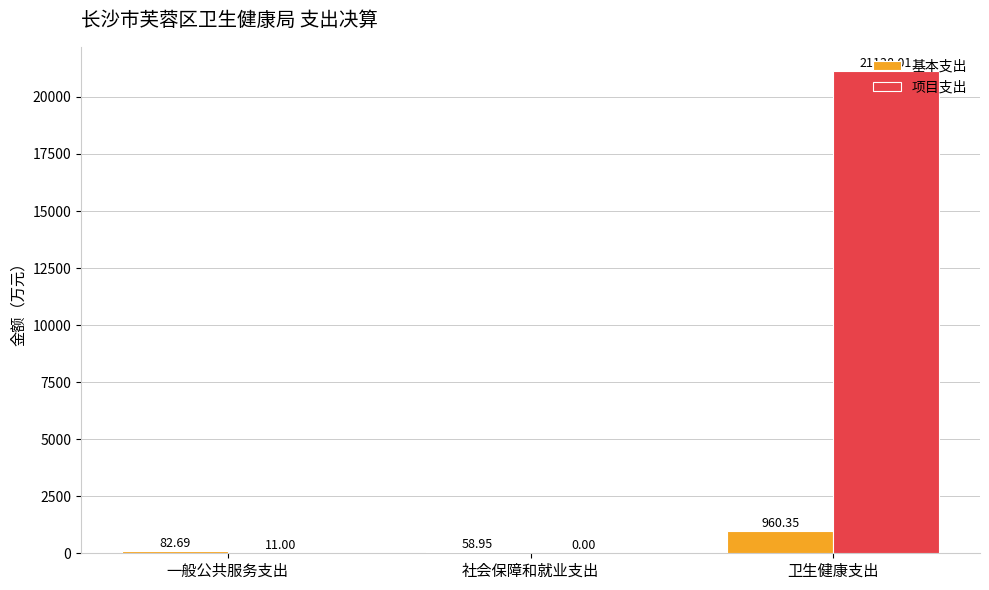

How many categories are shown in the chart?

3